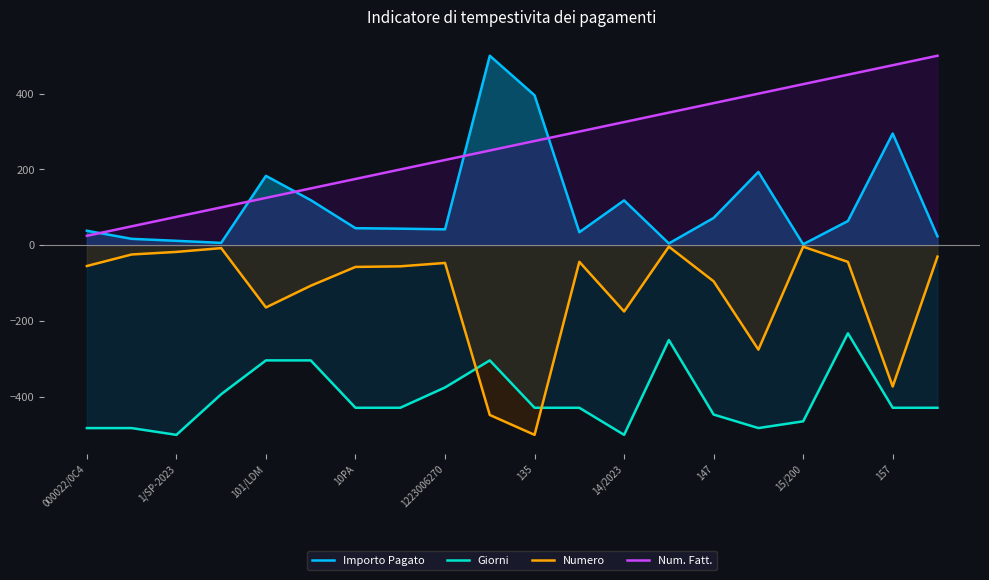

Between 1/SP-2023 and 1223006270, which series saw the biggest shift?

Num. Fatt.